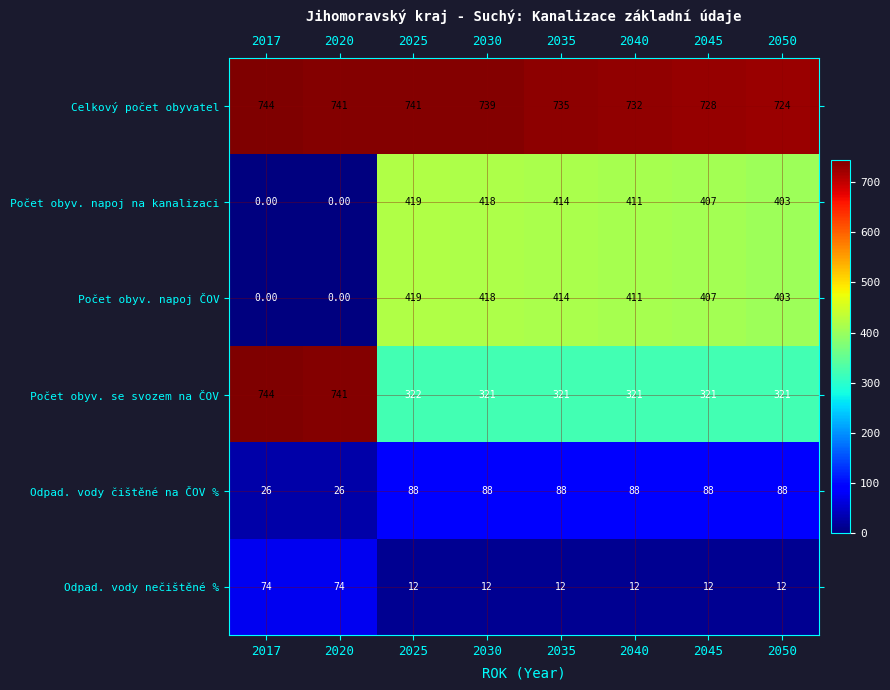

At which category is the sum across all series the highest?

2025